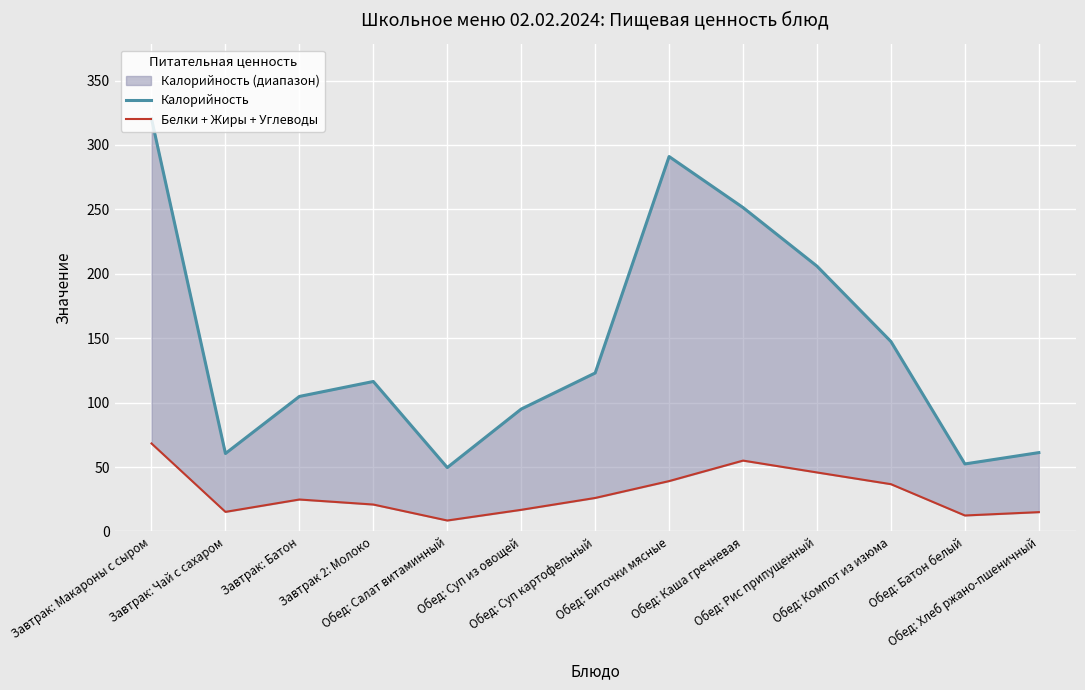

Is it true that Калорийность equals 116.4 at Завтрак 2: Молоко?

True